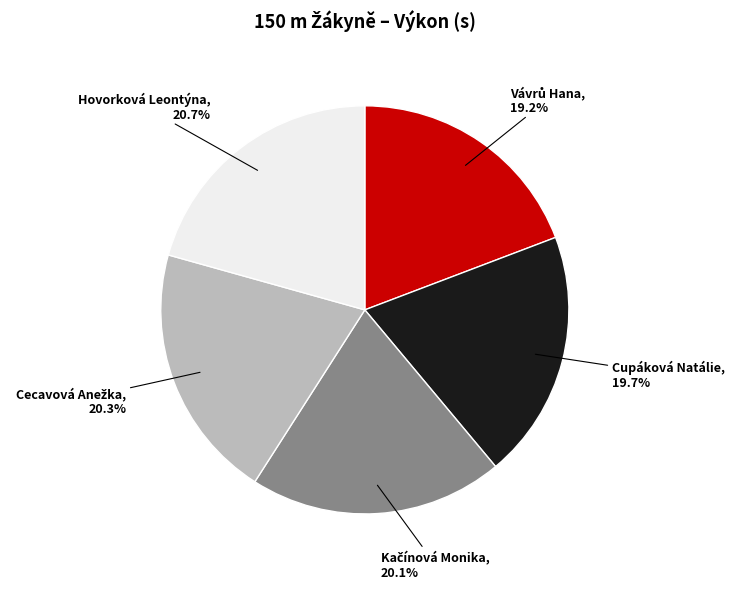

Does any single category account for the majority?

No